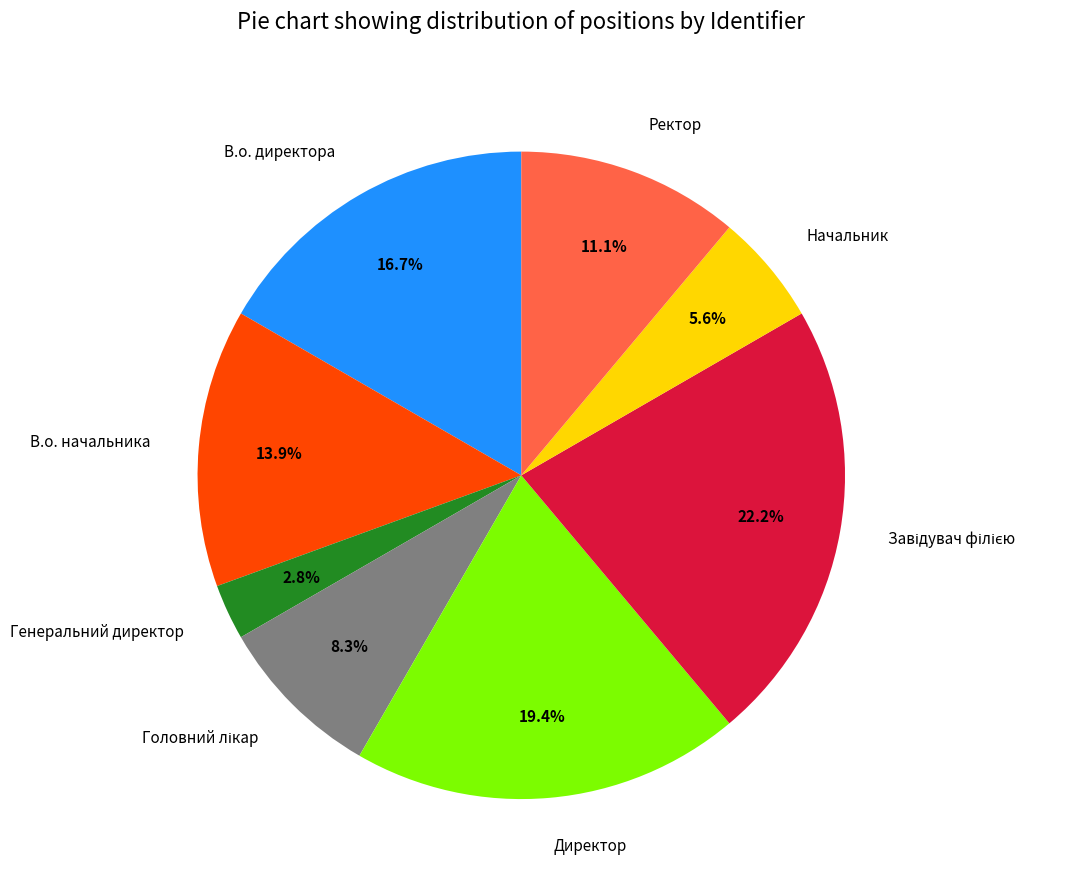

To the nearest percent, what is the average slice percentage?

12%